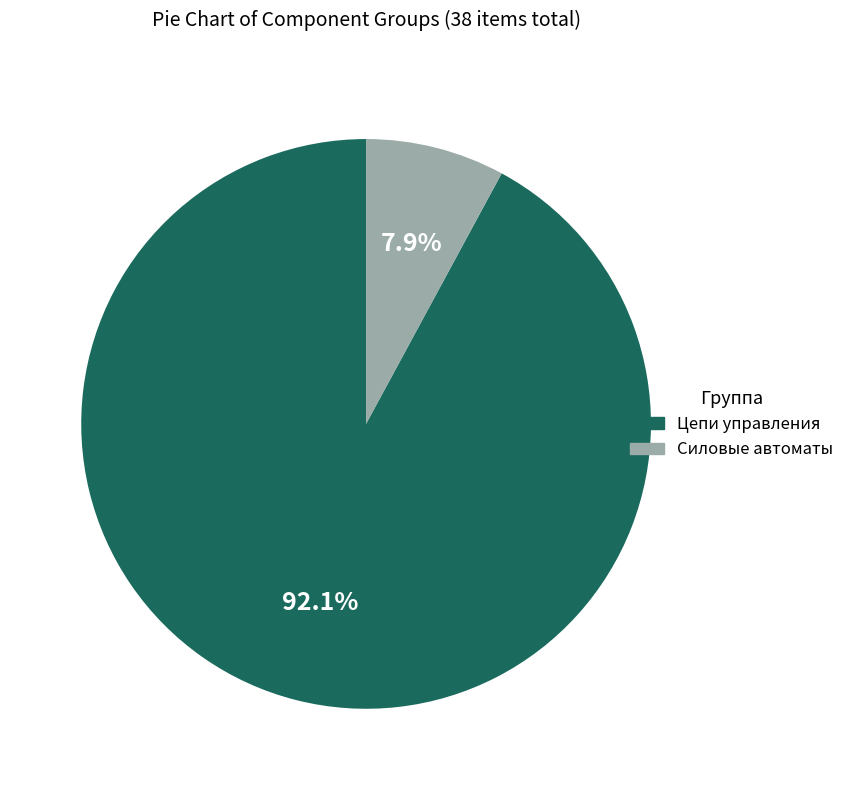

Combined, do Силовые автоматы and Цепи управления account for over 50%?

Yes